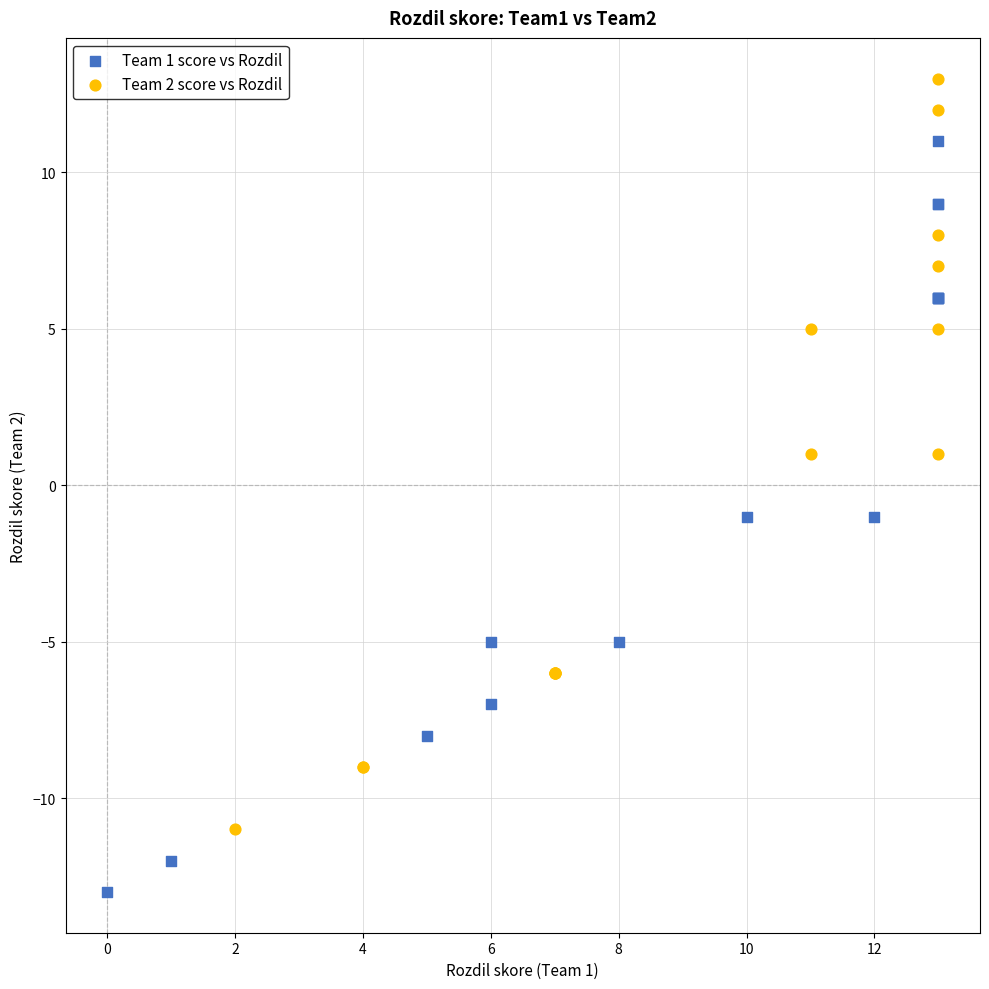

Which series contains the highest Y value?

Team 2 score vs Rozdil